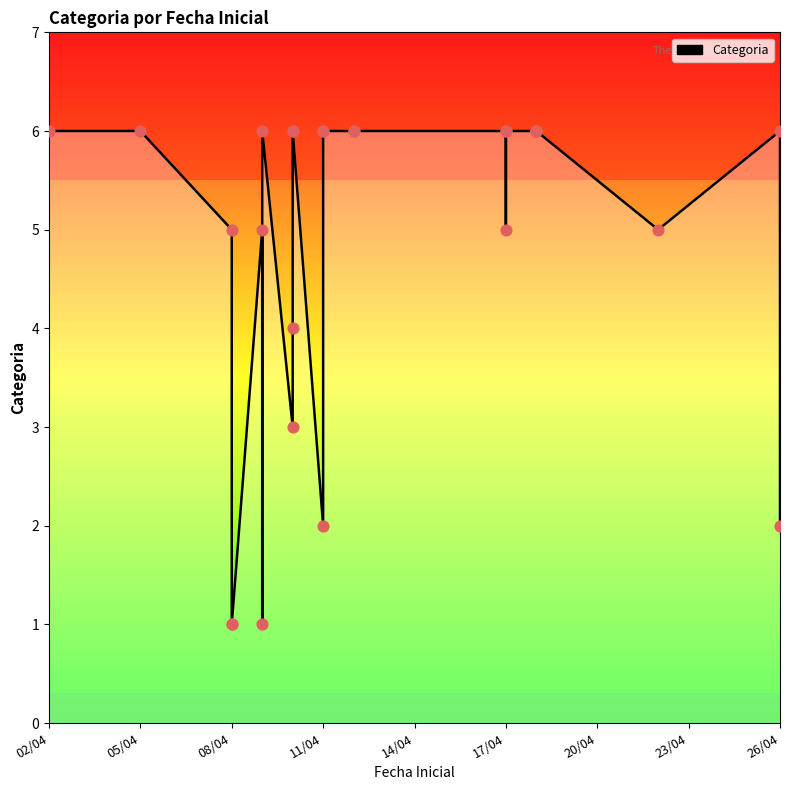

What is the ratio of the value at 05/04 to the value at 17/04?

1.0